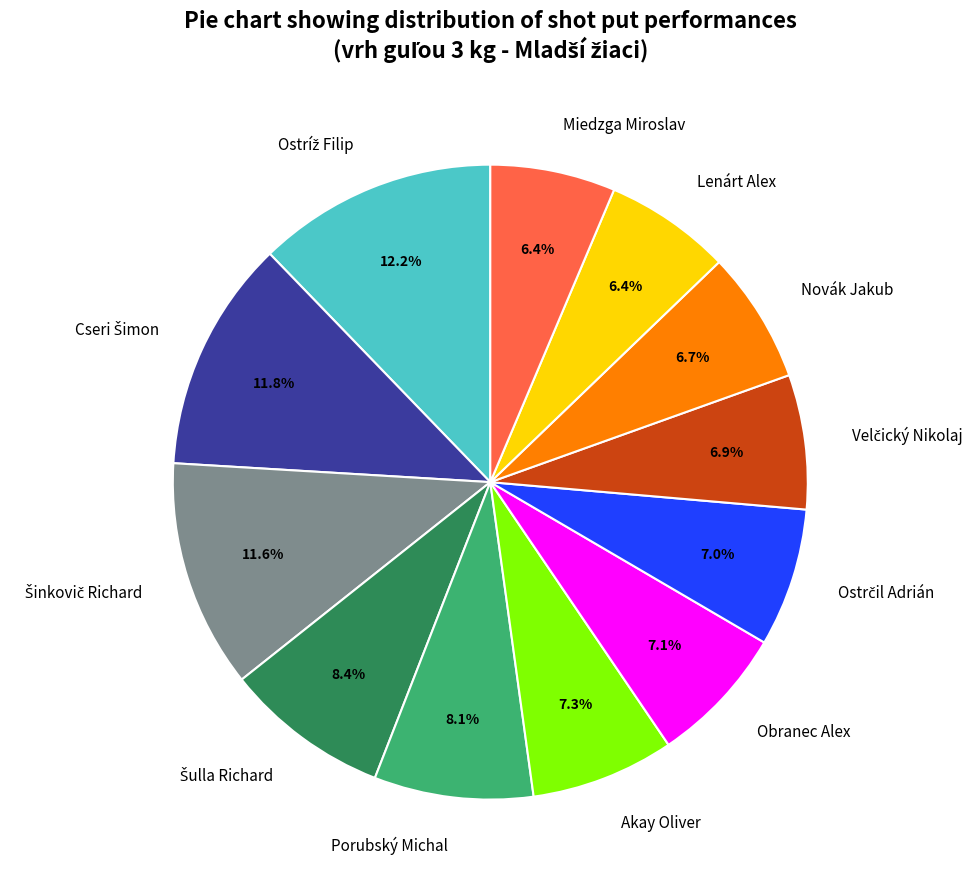

Does any single category account for the majority?

No